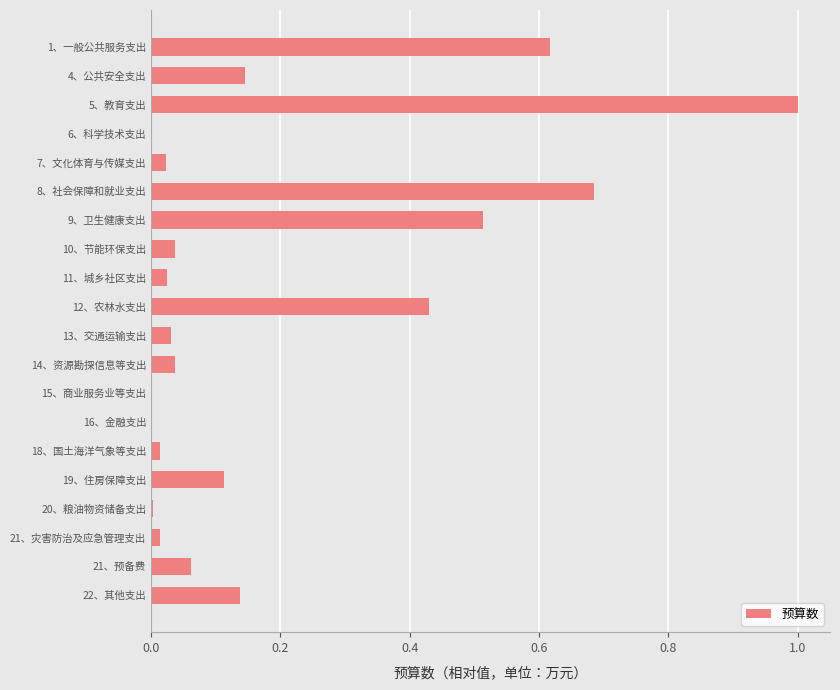

The chart shows a value of 1.0 at 5、教育支出. True or false?

True